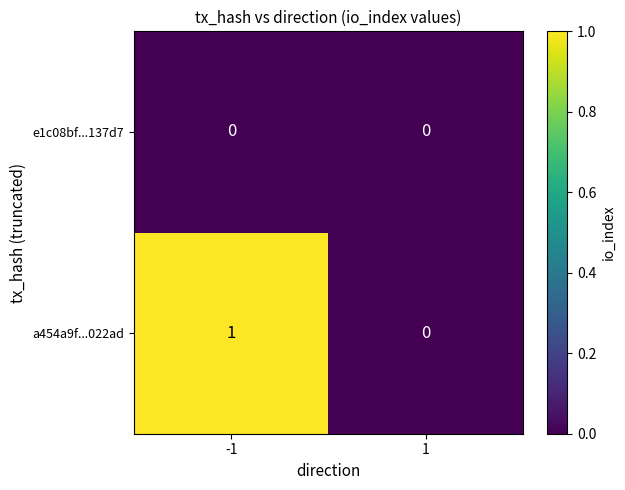

At -1, list the series in order from largest to smallest.

a454a9f...022ad, e1c08bf...137d7